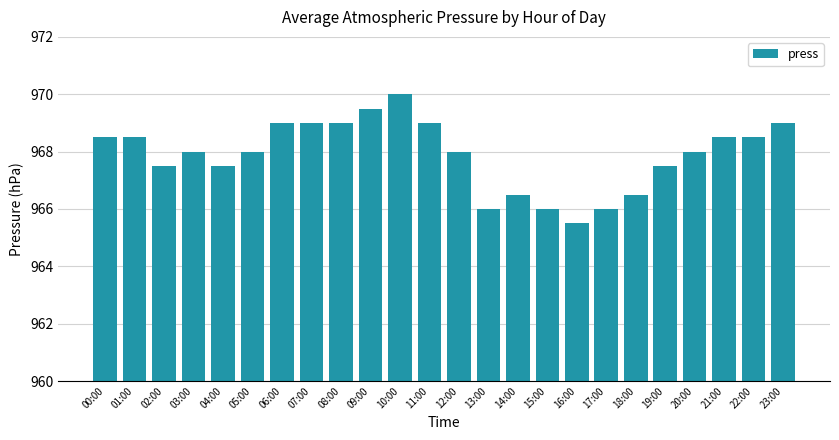

What is the difference between the values at 20:00 and 23:00?

1.0